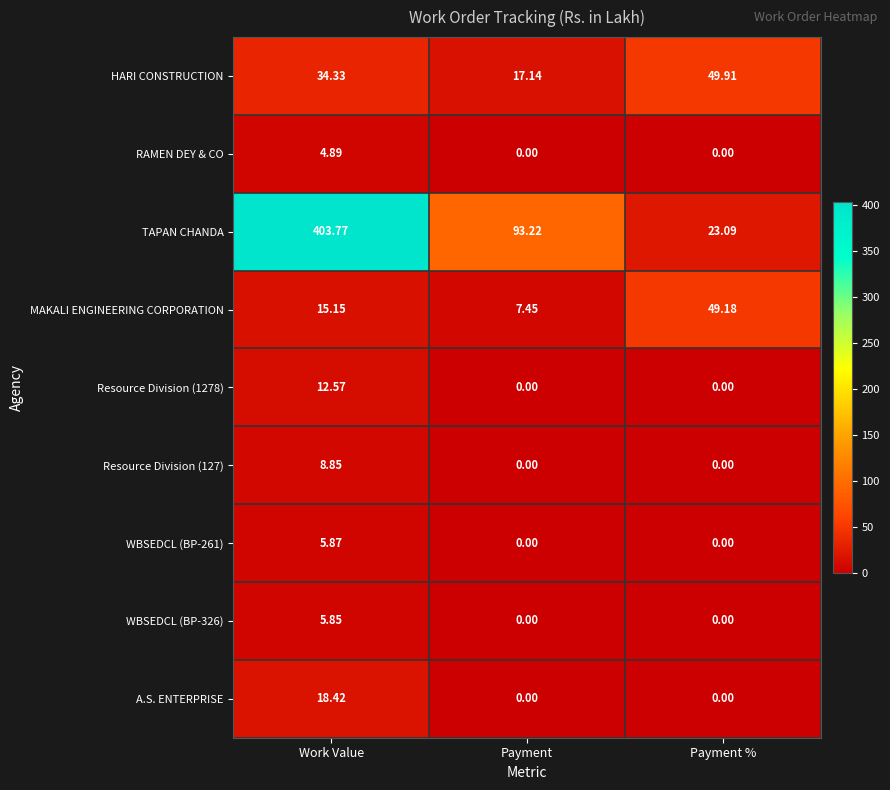

How many values in the RAMEN DEY & CO series exceed 0?

1